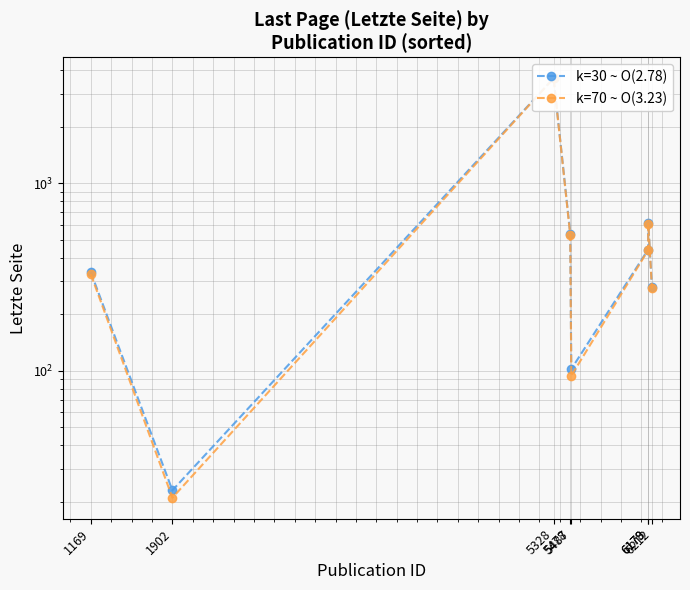

Which category has the lowest value in the k=70 ~ O(3.23) series?

1902